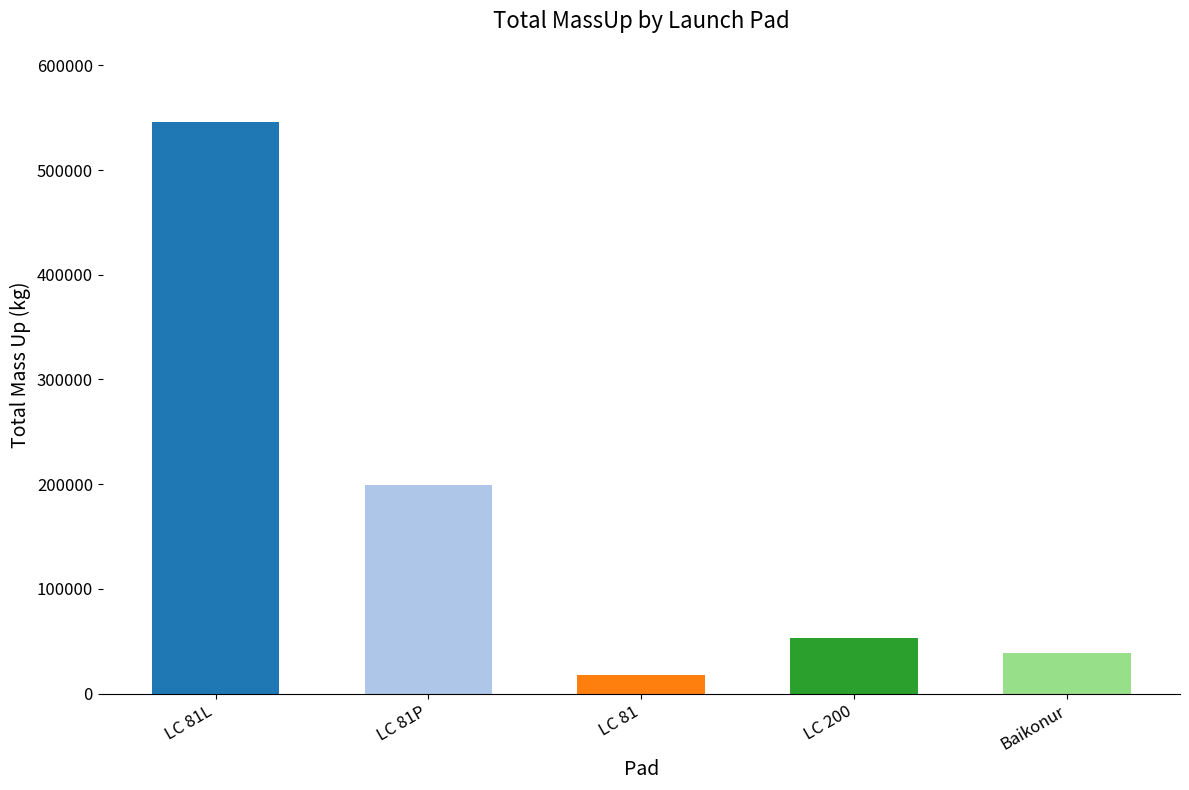

What is the sum of all values?

853886